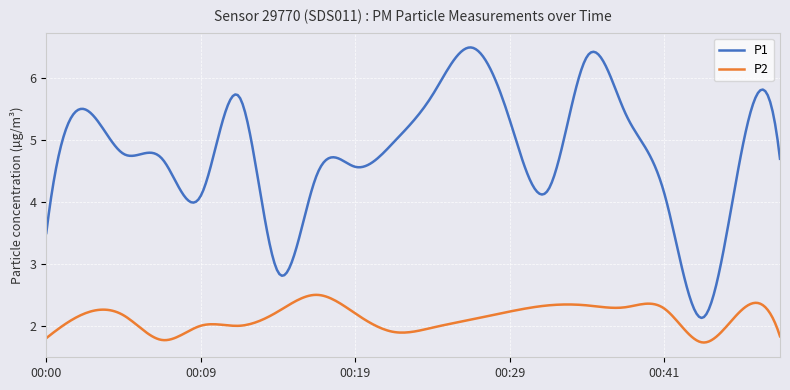

Which series has the largest range (max minus min)?

P1